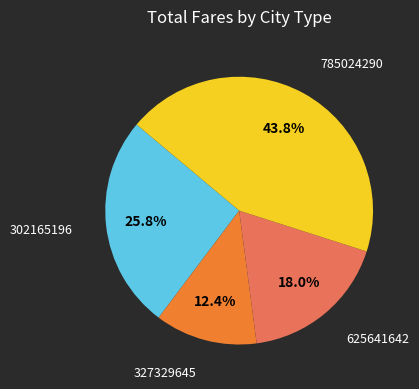

Does any single category account for the majority?

No